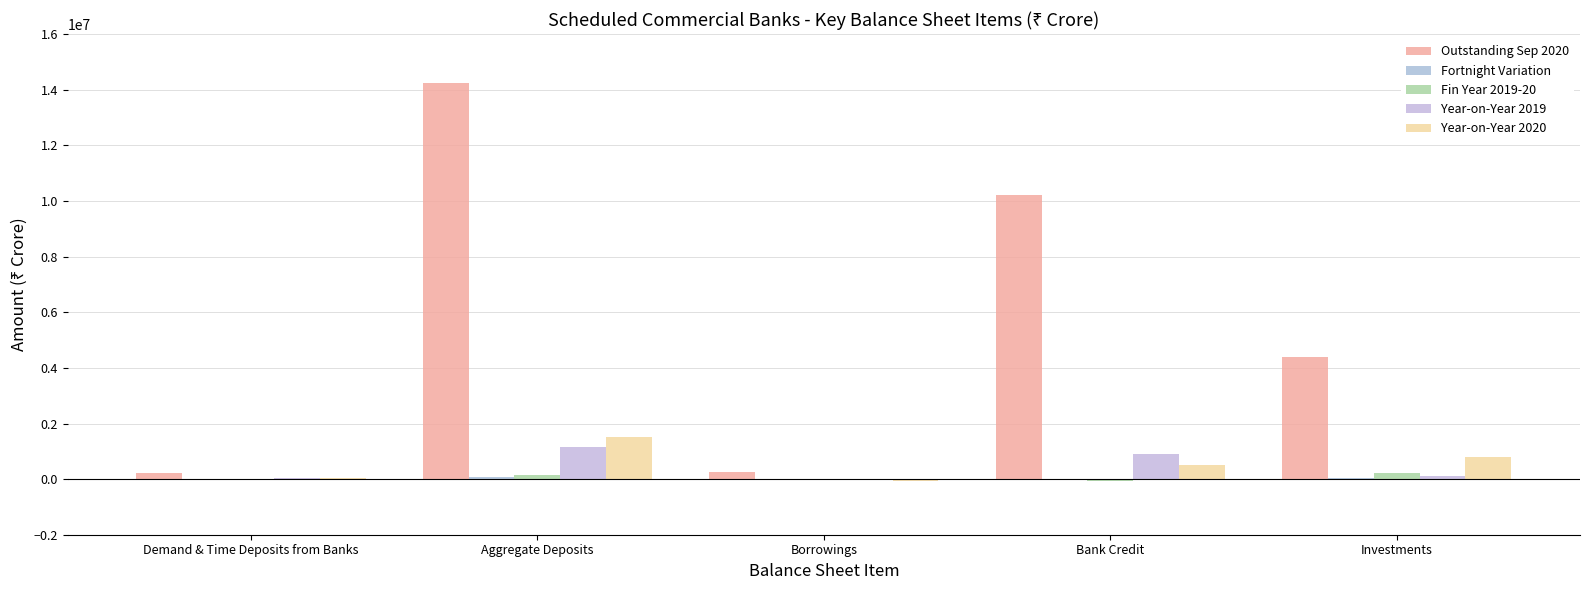

At which label does Outstanding Sep 2020 first exceed 4401728?

Aggregate Deposits